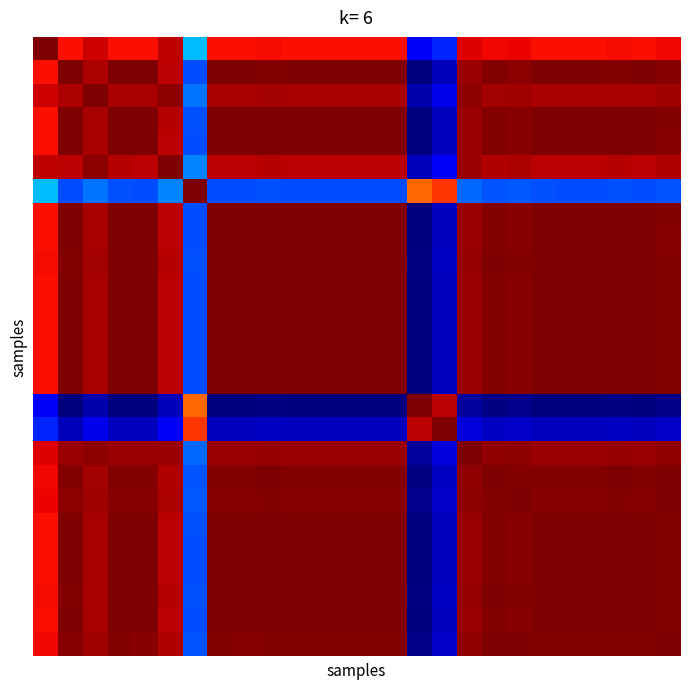

How many data points does each series have?

26